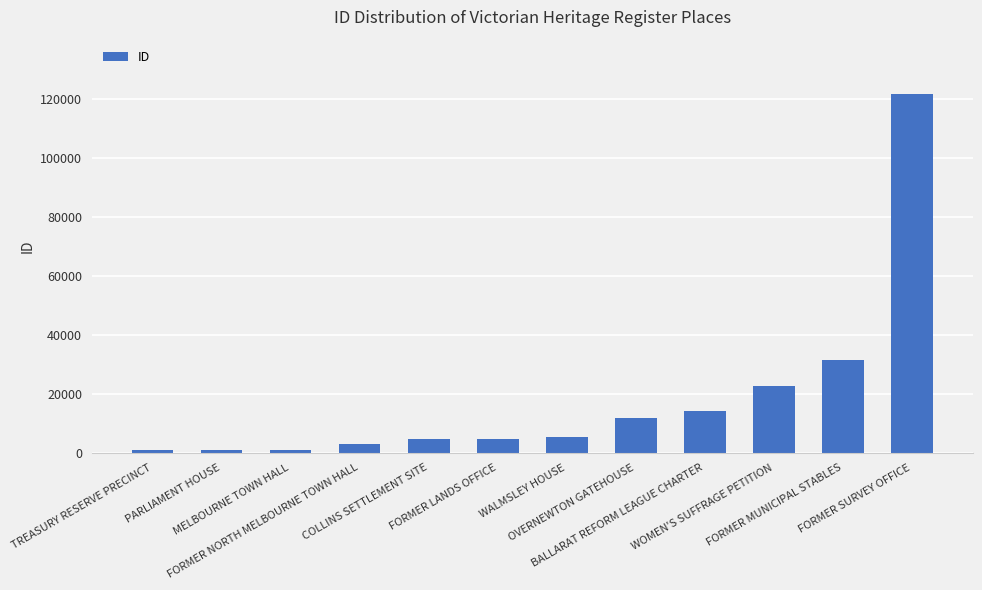

What is the average value?

18461